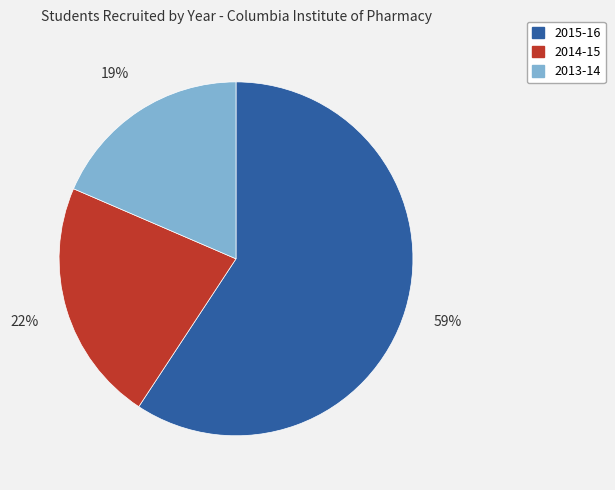

Rank the categories by value from lowest to highest.

2013-14, 2014-15, 2015-16